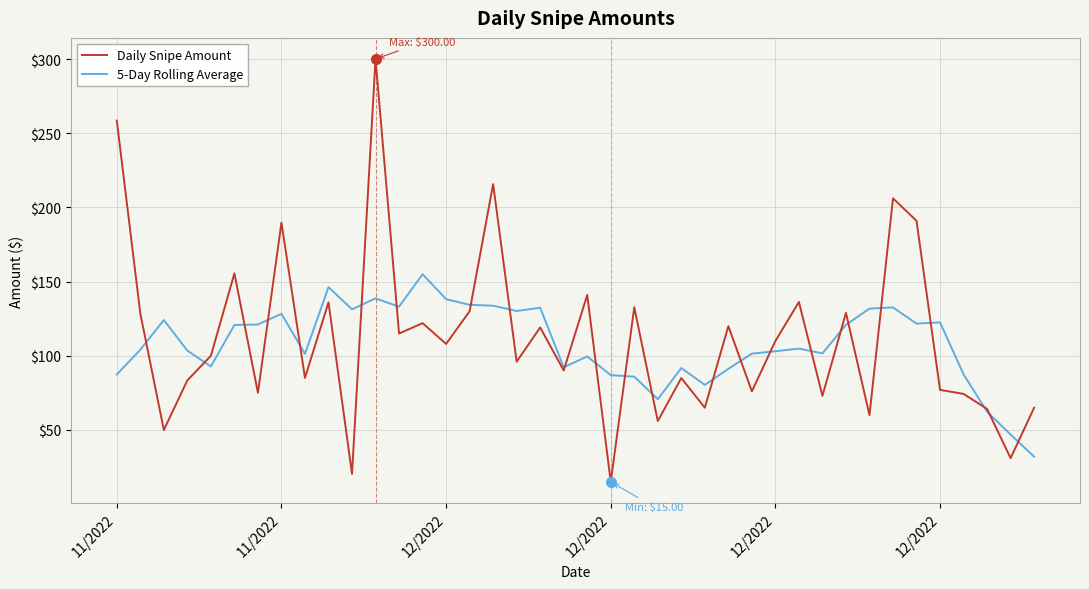

What is the difference between the second highest and second lowest values in the 5-Day Rolling Average series?

99.4